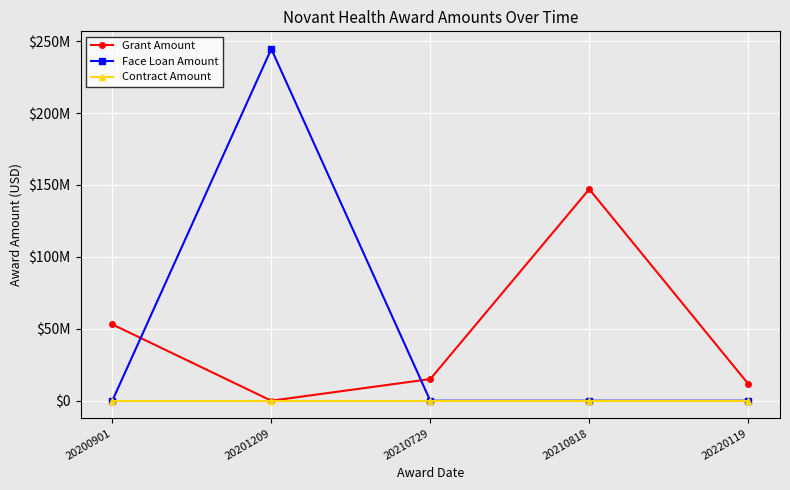

Between 20200901 and 20220119, which series saw the biggest shift?

Grant Amount